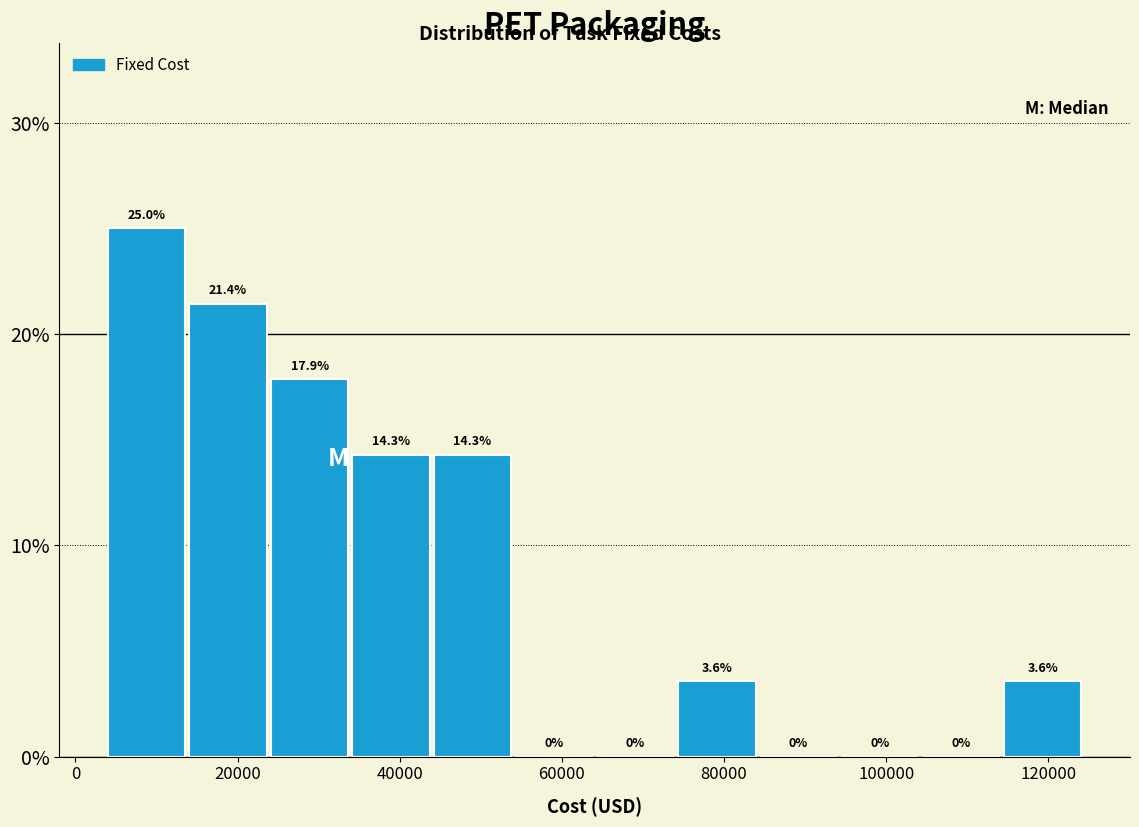

Over which range of the x-axis is the bar tallest?

4000 to 14000